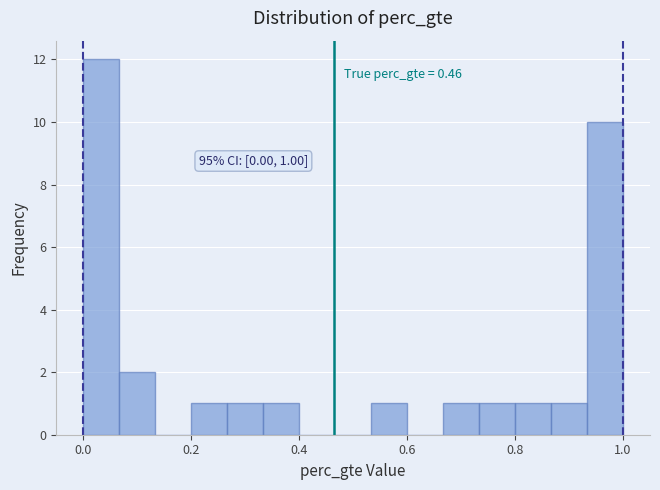

Around what value on the x-axis is the tallest bar? Give the approximate position of its centre, as read against the axis.

0.04